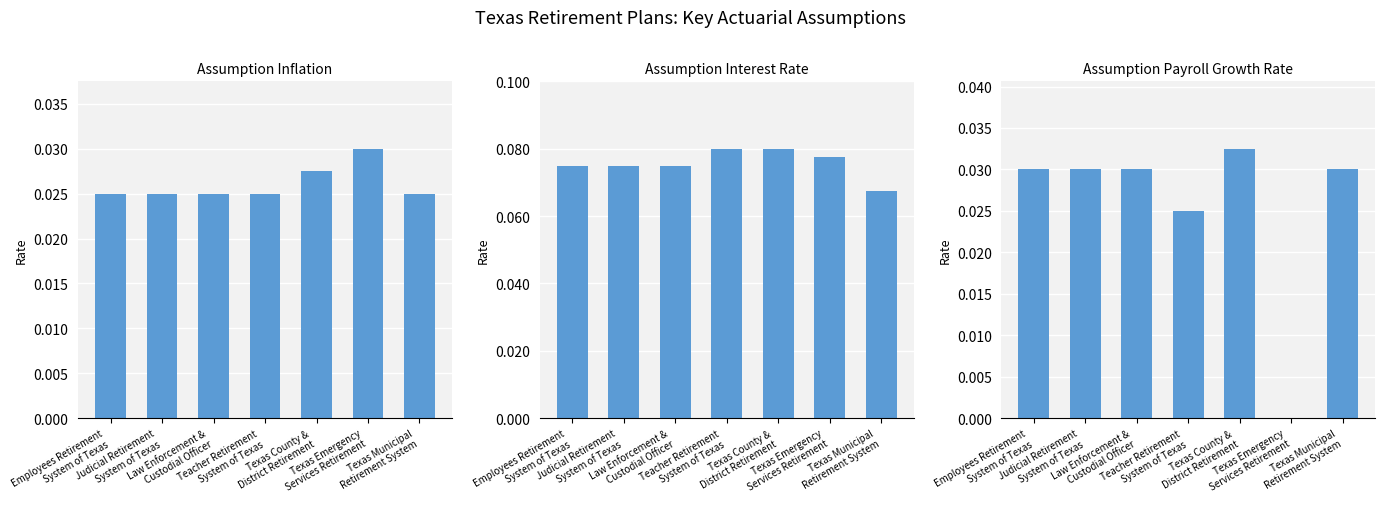

What is the sum of all AssumptionPayrollGrowthRate values?

0.2